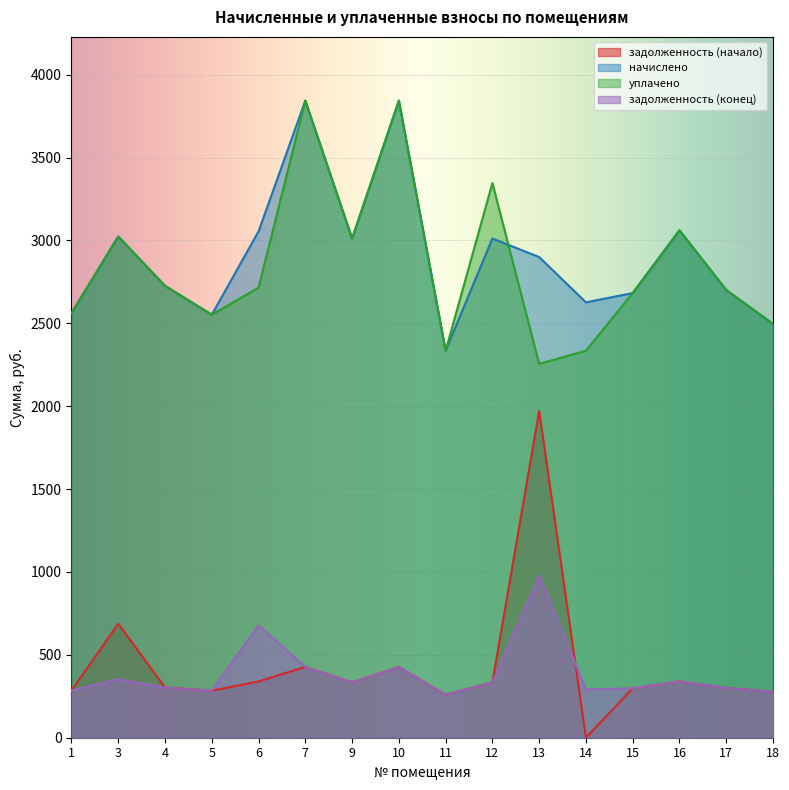

How many lines are shown in the chart?

4